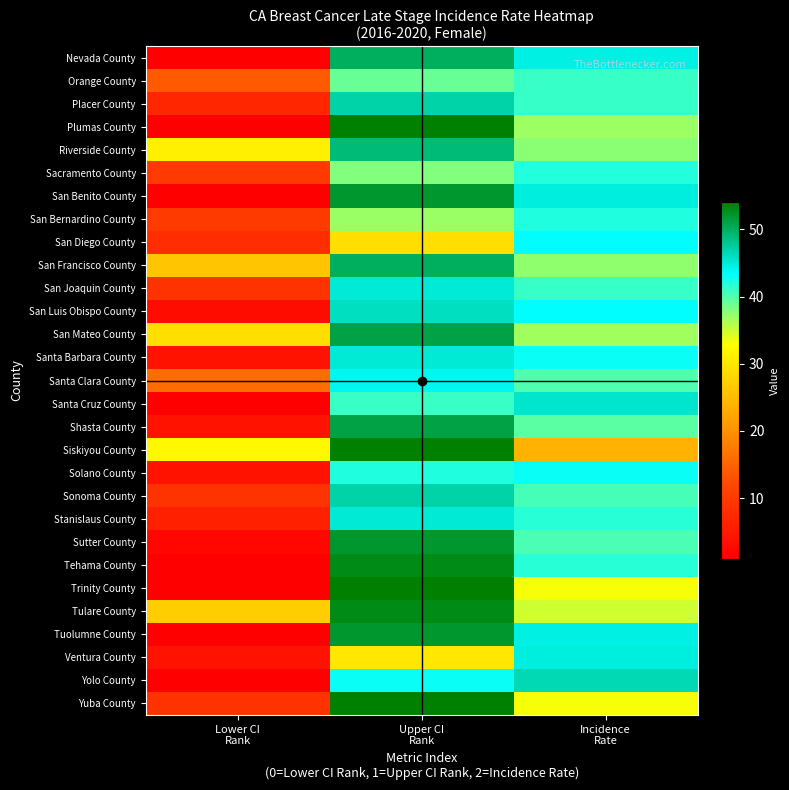

At Incidence Rate, list the series in order from smallest to largest.

Siskiyou County, Yuba County, Trinity County, Tulare County, San Mateo County, Plumas County, San Francisco County, Riverside County, Shasta County, Santa Clara County, Sutter County, Sonoma County, Orange County, San Joaquin County, Placer County, Tehama County, Stanislaus County, Sacramento County, San Bernardino County, Solano County, Santa Barbara County, San Luis Obispo County, San Diego County, Tuolumne County, Nevada County, Ventura County, San Benito County, Santa Cruz County, Yolo County